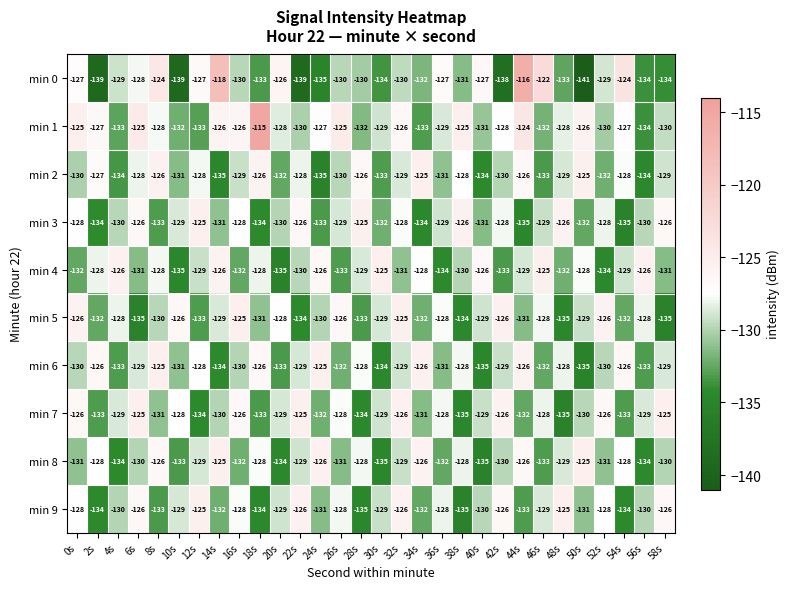

What is the spread (max minus min) of values at 46s?

11